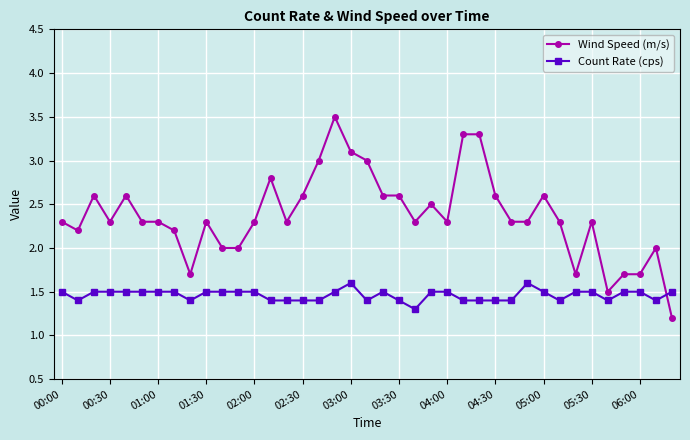

What is the difference between the second highest and minimum values in the Wind Speed (m/s) series?

2.1